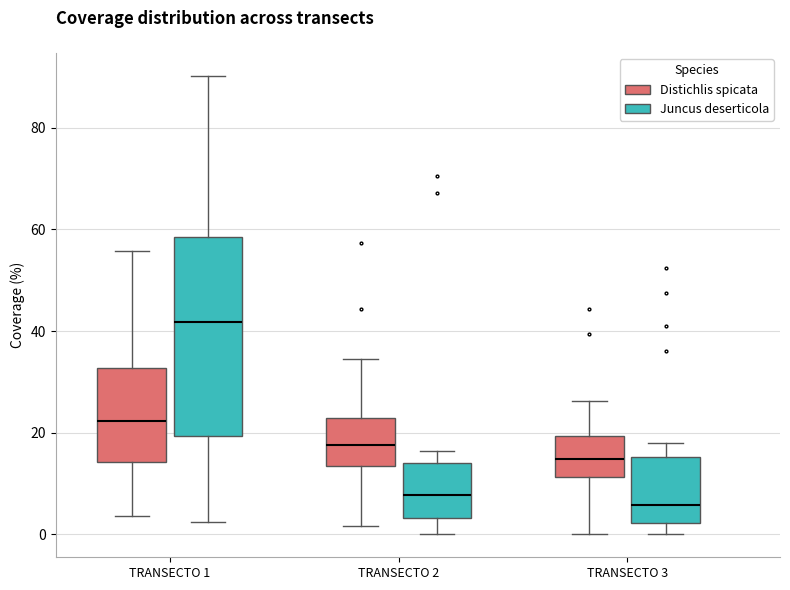

Where is the lower edge of the box for TRANSECTO 1 (Juncus deserticola) on the y-axis? The values are not printed on the chart, so give them approximately, as read against the axis.

20